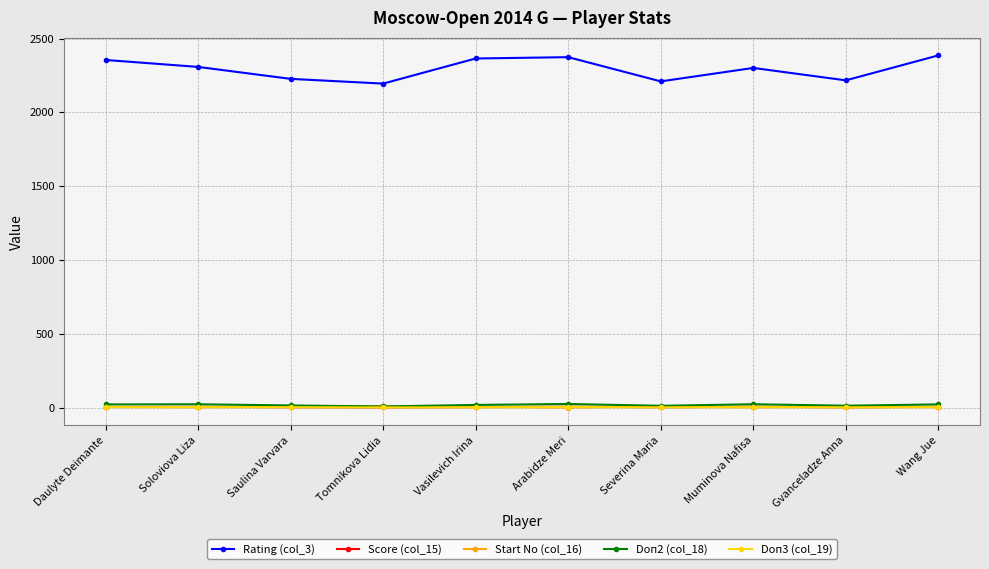

What is the maximum value shown in the chart?

2386.0